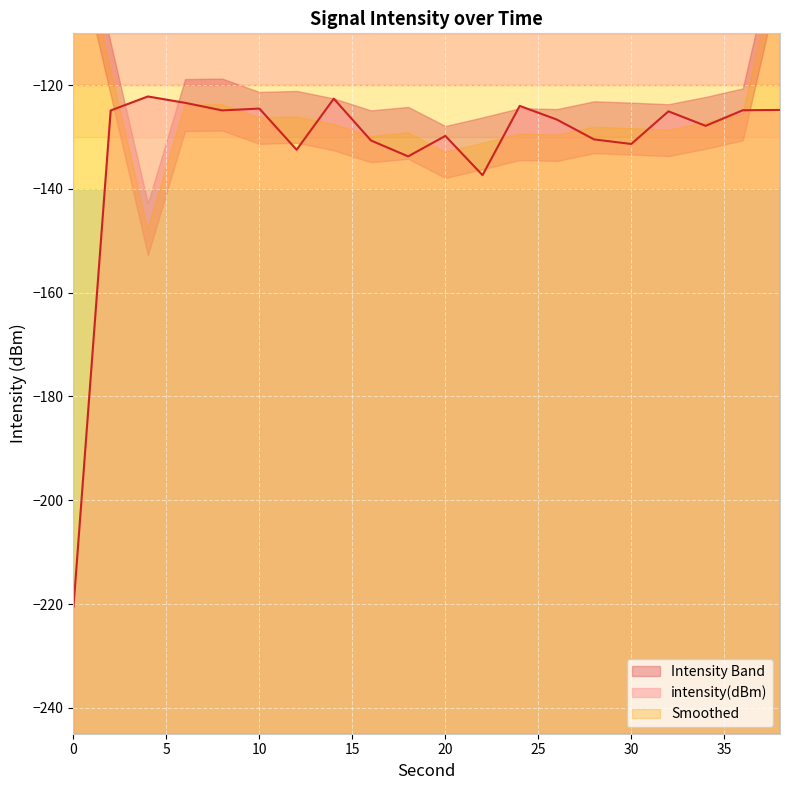

What is the difference between the values at 20 and 8?

4.9